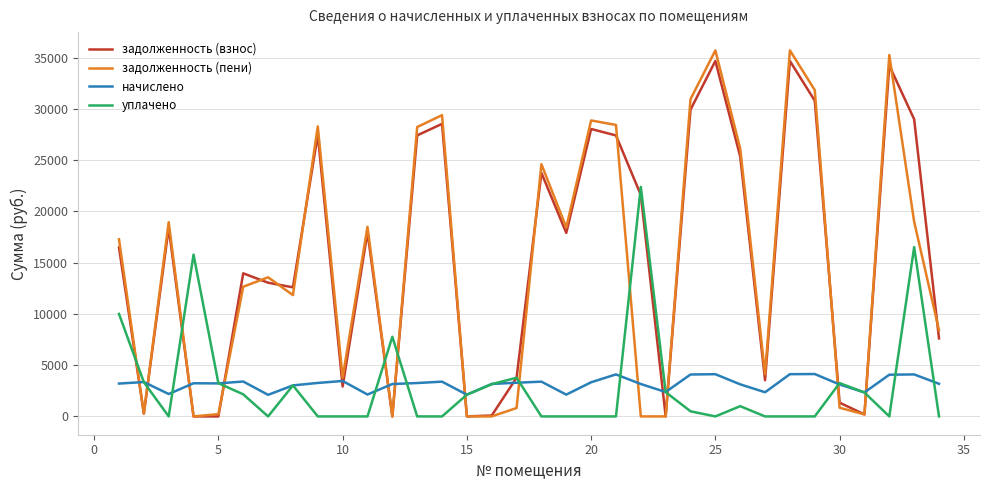

How many times do уплачено and задолженность (пени) cross each other?

12